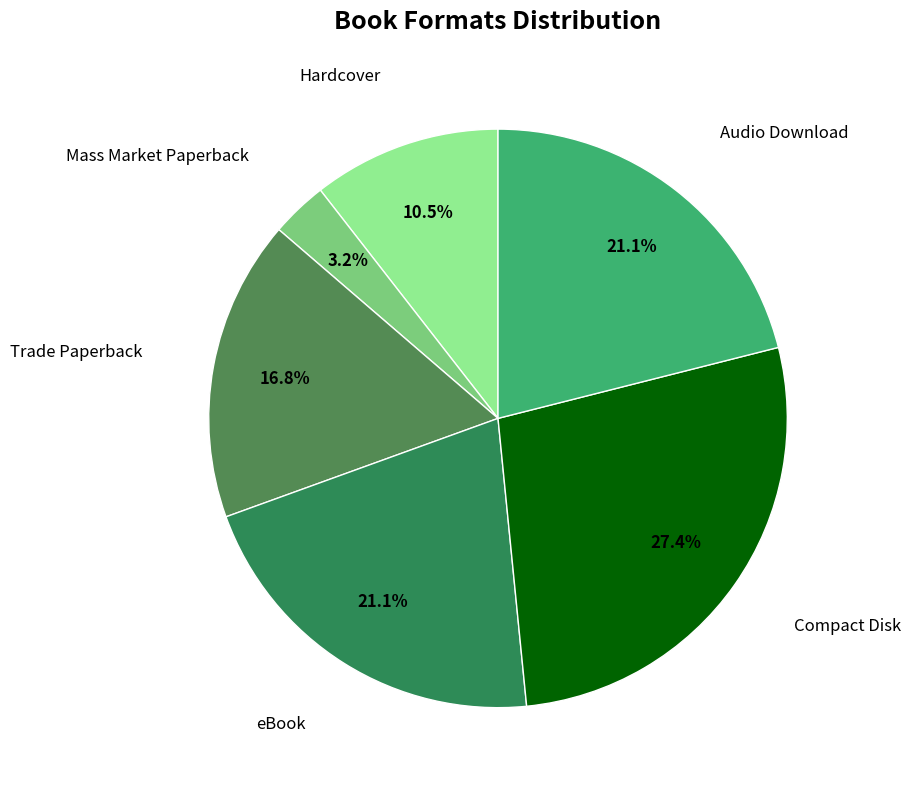

True or false: Mass Market Paperback accounts for 3% of the total.

True